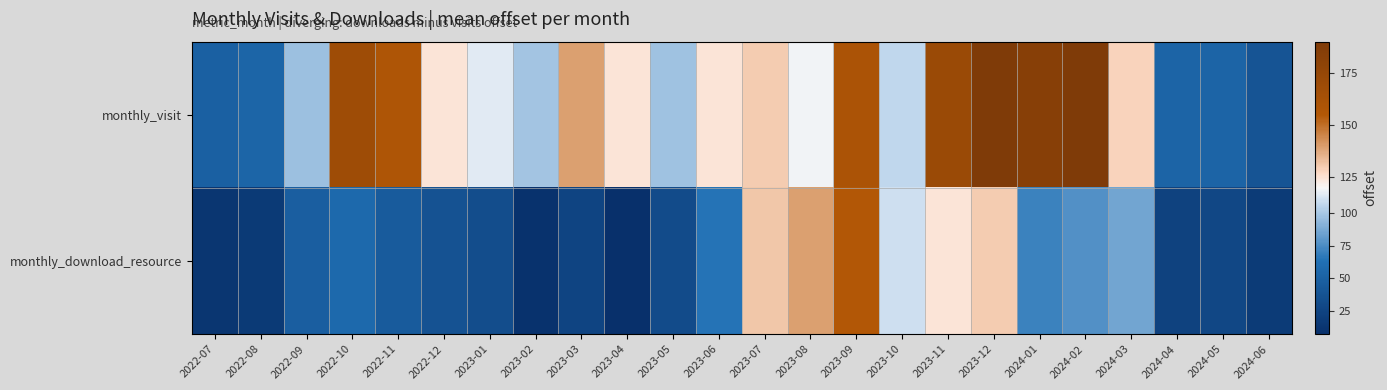

Reading left to right, extract all data points from this chart.

monthly_visit: 2022-07=50	2022-08=53	2022-09=97	2022-10=168	2022-11=158	2022-12=124	2023-01=115	2023-02=99	2023-03=139	2023-04=124	2023-05=98	2023-06=124	2023-07=130	2023-08=118	2023-09=160	2023-10=107	2023-11=171	2023-12=190	2024-01=184	2024-02=190	2024-03=128	2024-04=52	2024-05=52	2024-06=39
monthly_download_resource: 2022-07=13	2022-08=16	2022-09=48	2022-10=57	2022-11=45	2022-12=37	2023-01=33	2023-02=9	2023-03=25	2023-04=7	2023-05=31	2023-06=65	2023-07=131	2023-08=139	2023-09=155	2023-10=110	2023-11=124	2023-12=130	2024-01=71	2024-02=77	2024-03=86	2024-04=23	2024-05=28	2024-06=17